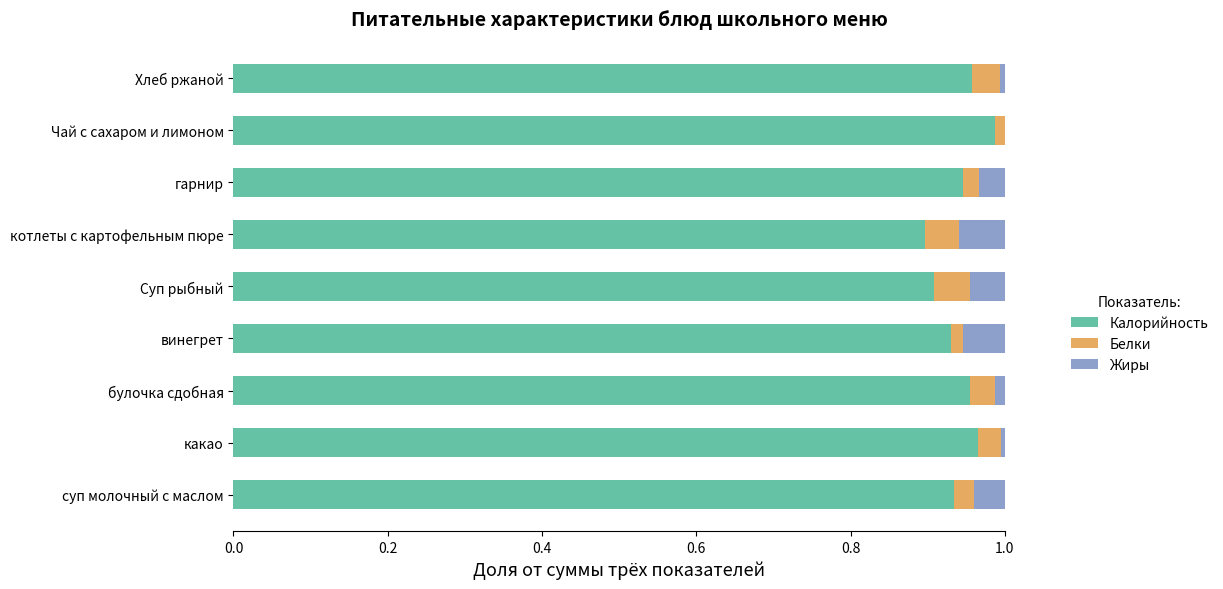

What are all the series names shown in the legend?

Калорийность, Белки, Жиры